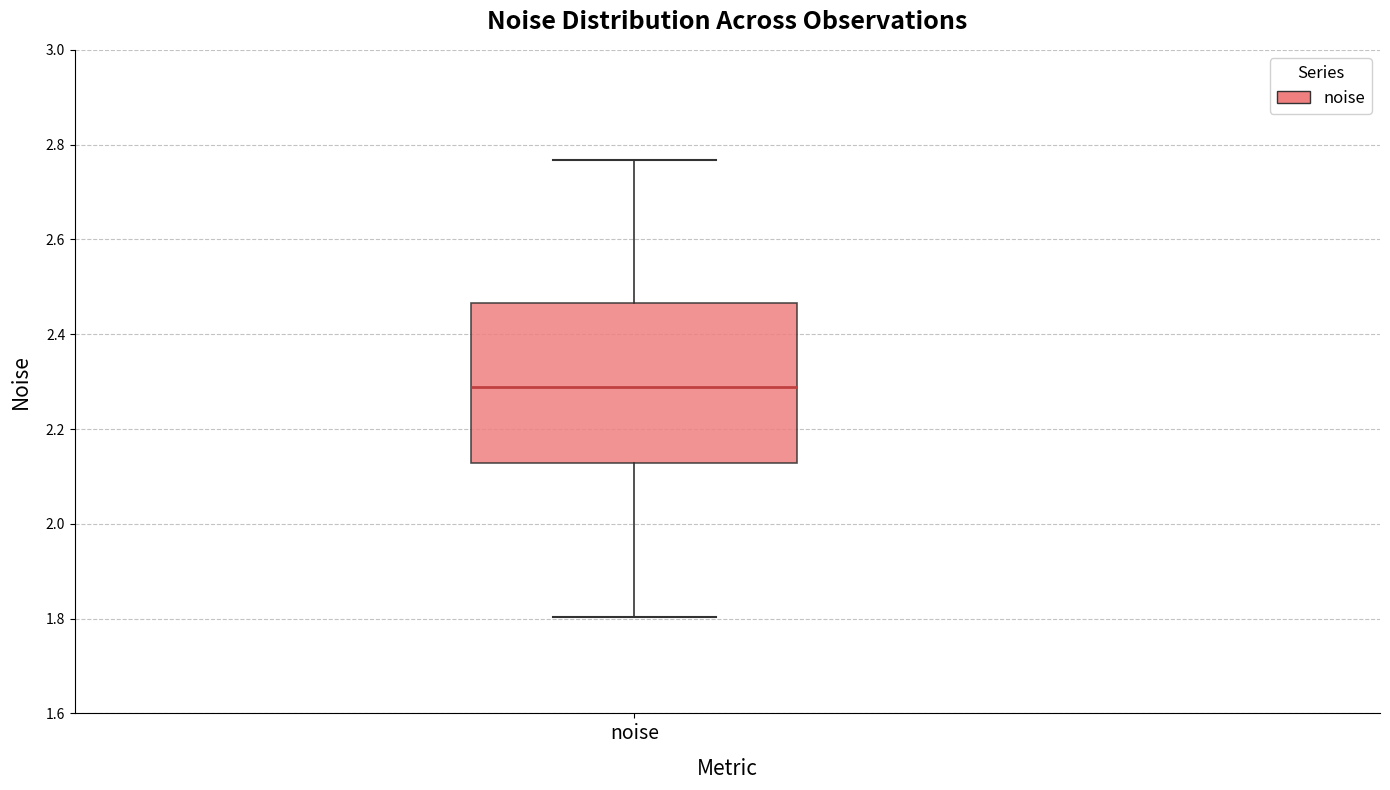

Transcribe this box plot: give where the median line is, the range the box spans, and where the two whiskers end, as read against the y-axis. The values are not printed on the chart, so give them approximately, as read against the axis.

median 2.28, box 2.12 to 2.46, whiskers 1.80 to 2.76